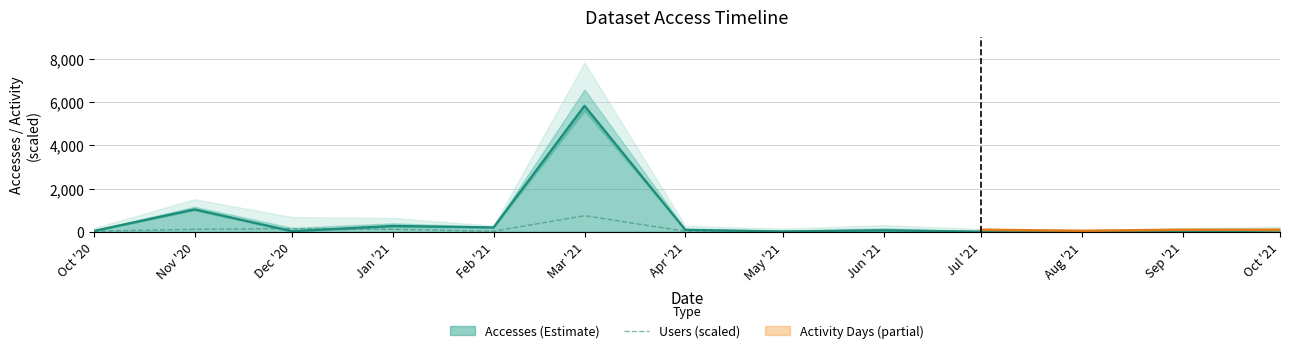

What is the change in value from Aug '21 to Sep '21?

+30